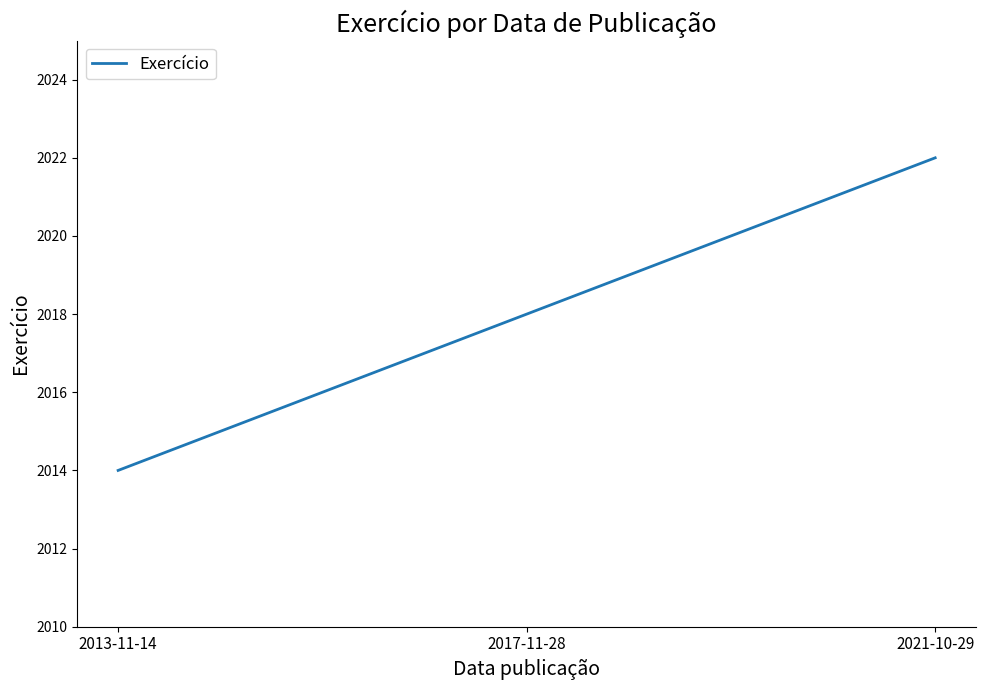

Is this an area chart (filled region under the line)?

No